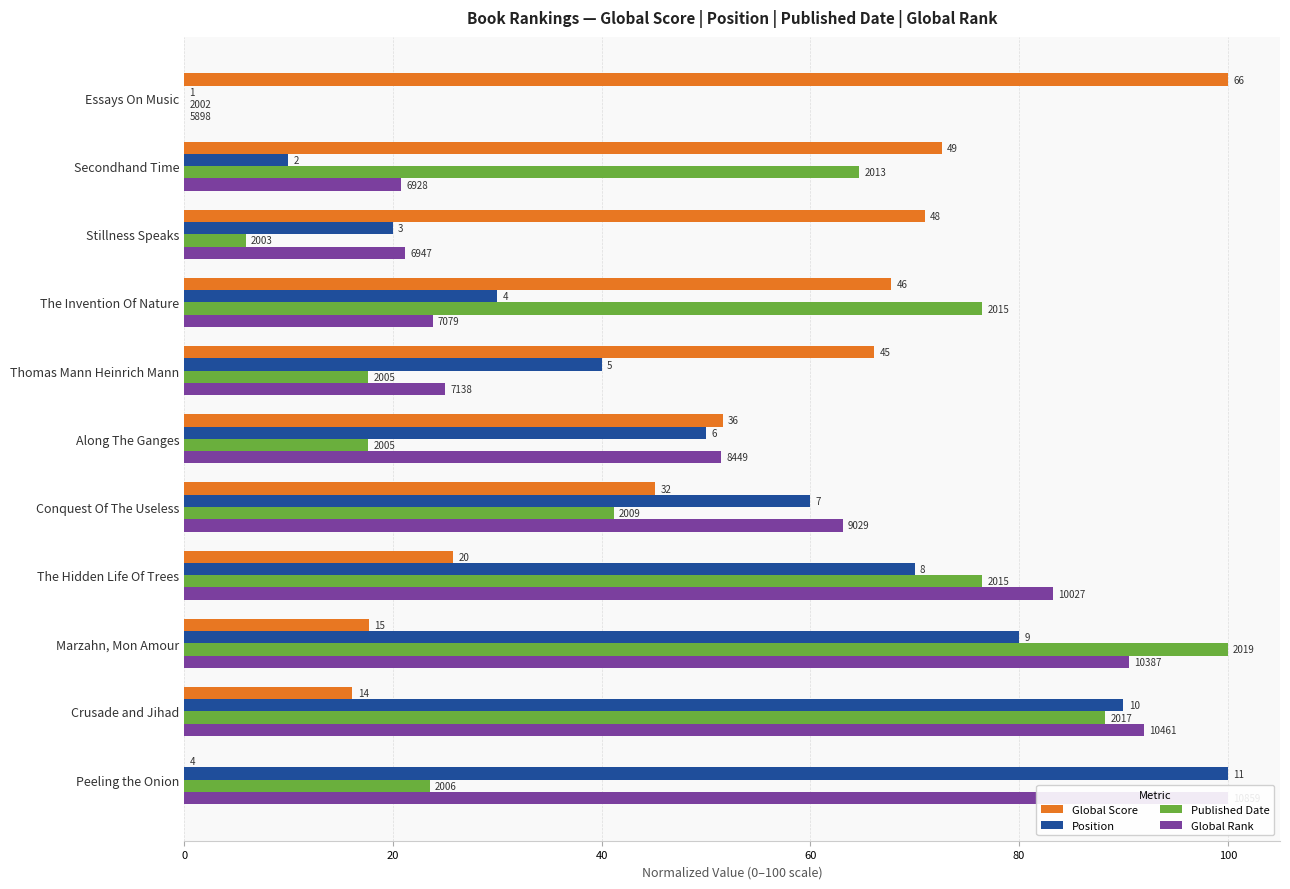

What position from the left is The Invention Of Nature?

4